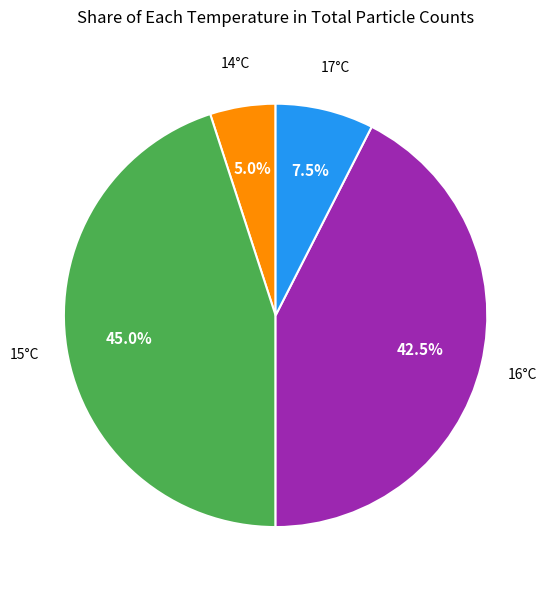

Is there a majority slice in this chart?

No